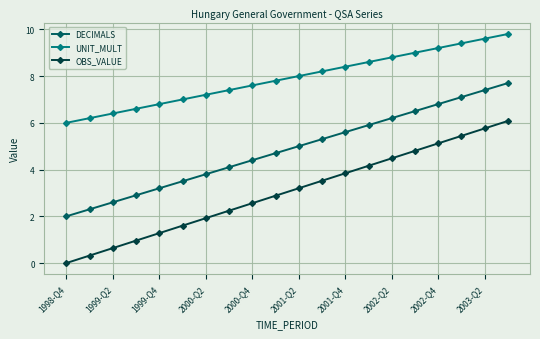

What is the difference between the second highest and minimum values in the DECIMALS series?

5.4